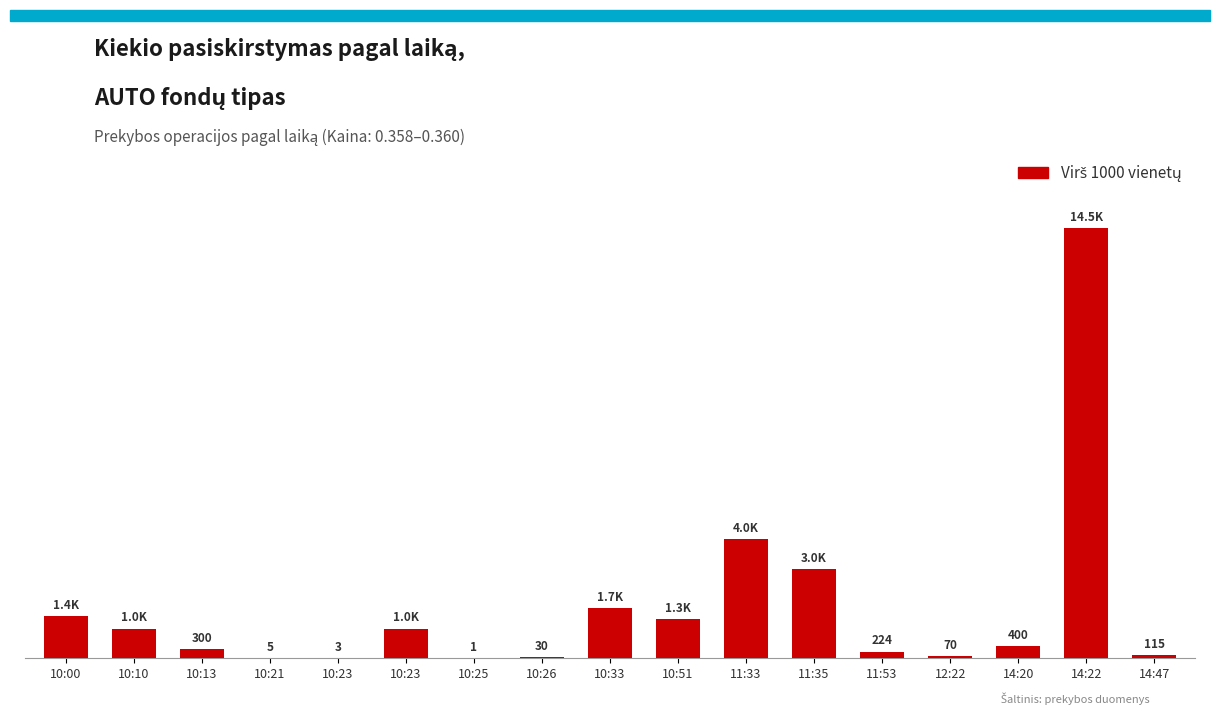

What is the approximate value at 10:10, to the nearest 10?

1000